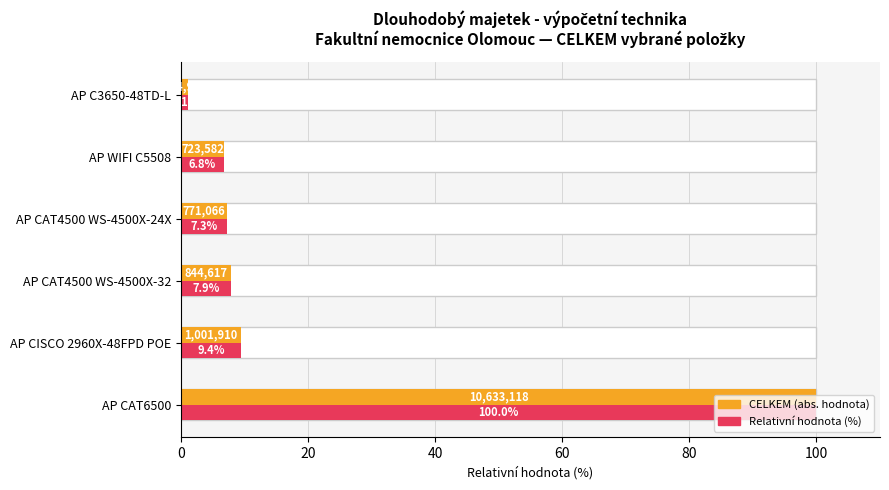

Reading left to right, extract all data points from this chart.

CELKEM (normalized %): 100.0	9.4	7.9	7.3	6.8	1.1
Hodnota: 100.0	9.4	7.9	7.3	6.8	1.1